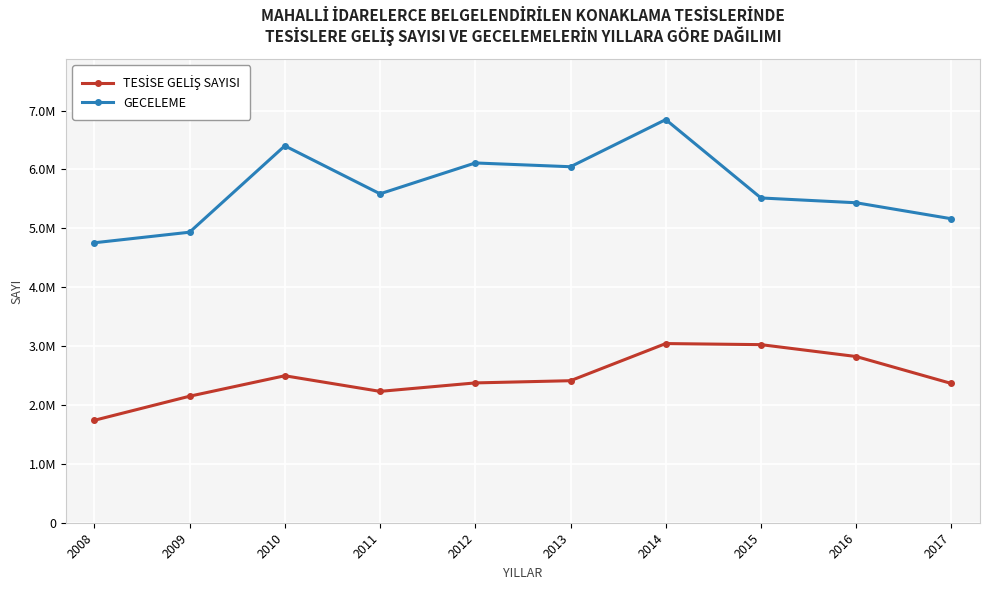

Is it true that TESİSE GELİŞ SAYISI equals 2374335 at 2012?

True